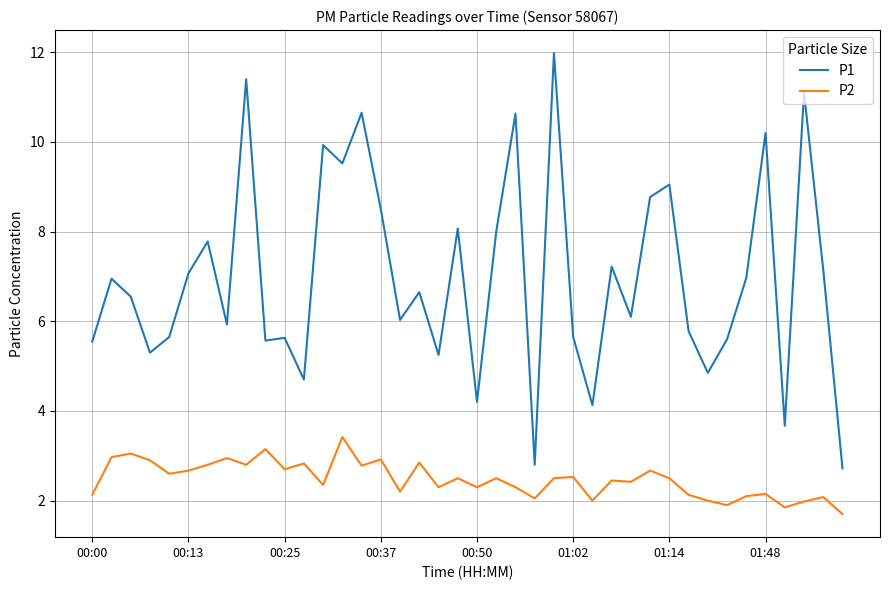

What is the highest value of the P1 series?

12.0